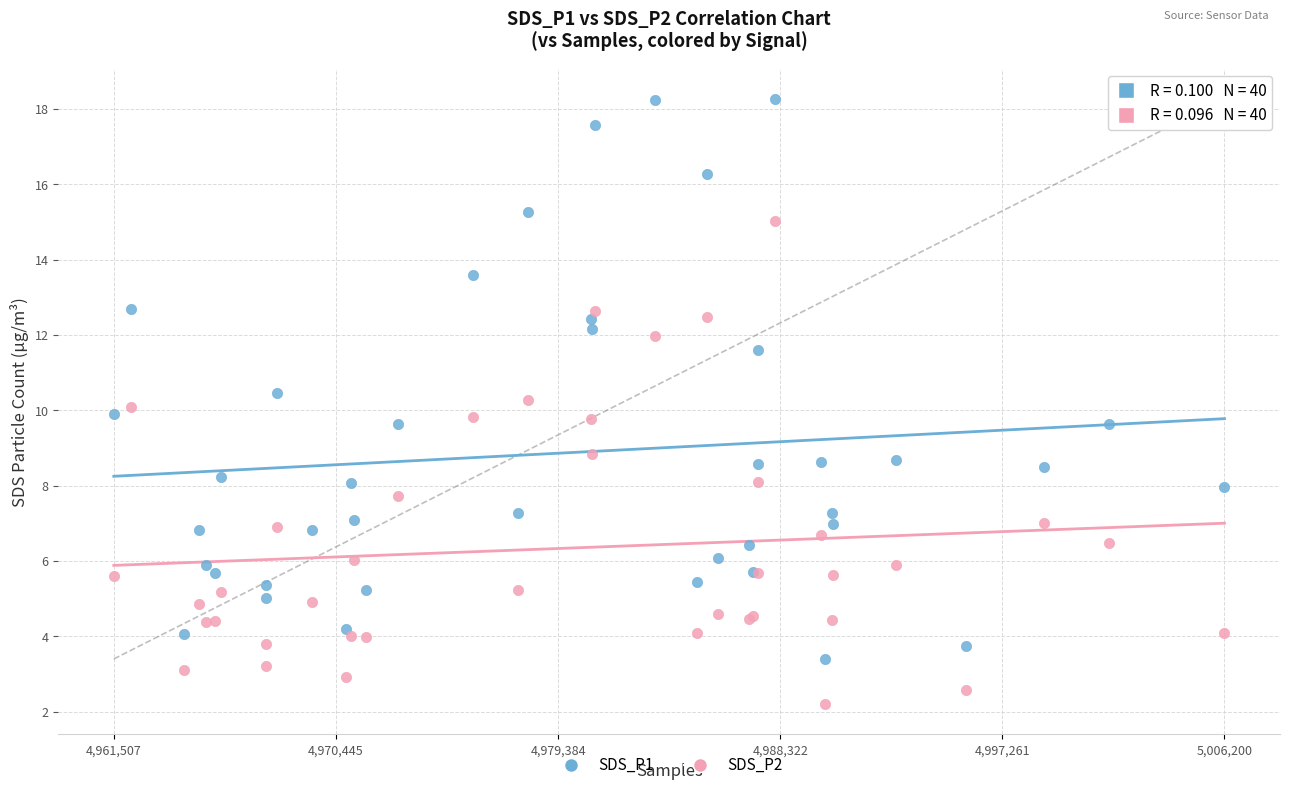

What is the X range (max minus min) for the scatter plot?

44693.0